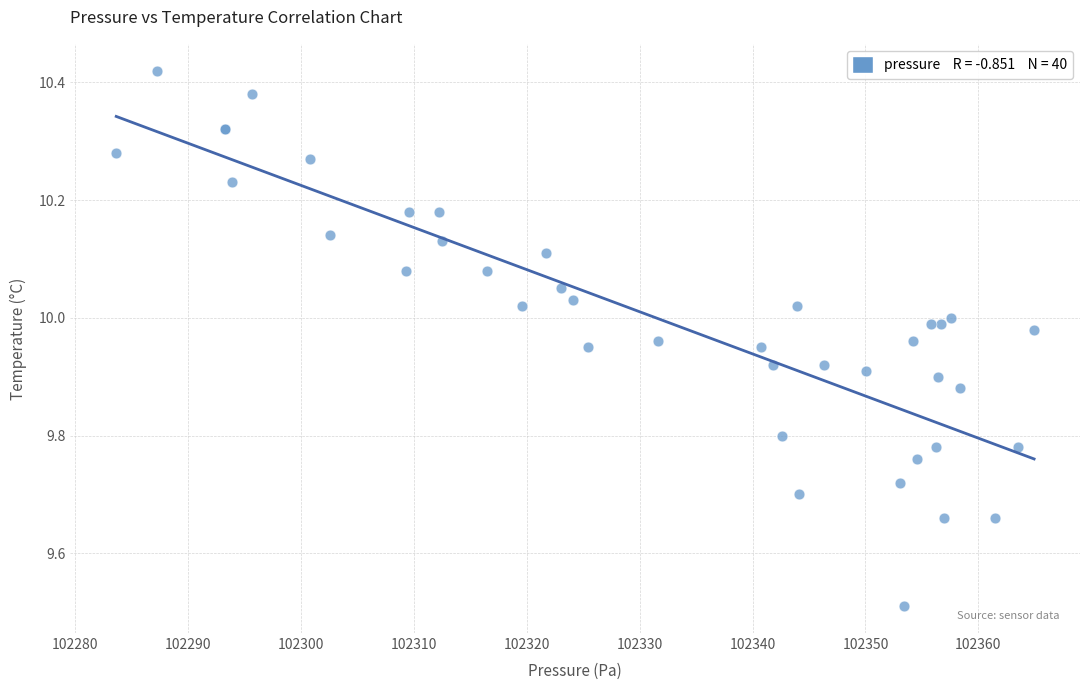

What Y value in the scatter plot is closest to 9?

9.5